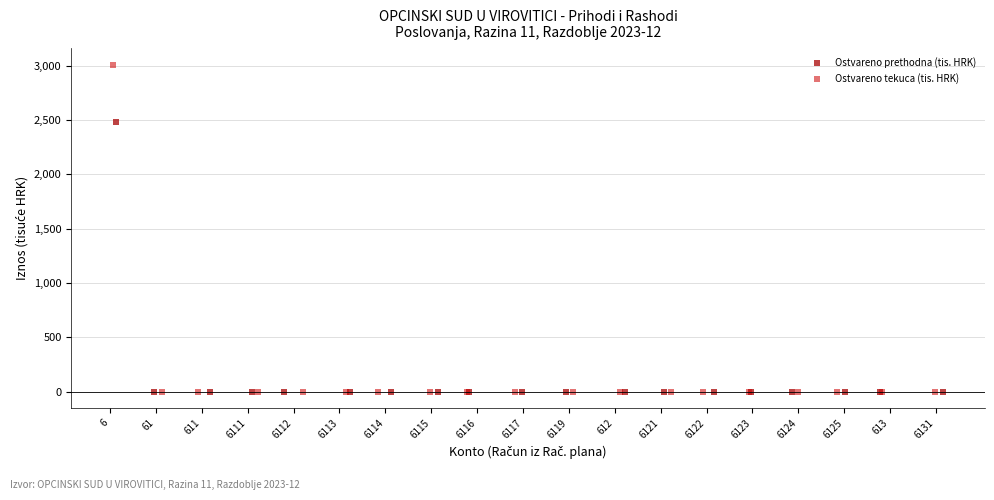

What are all the series names shown in the legend?

Ostvareno prethodna (tis. HRK), Ostvareno tekuca (tis. HRK)